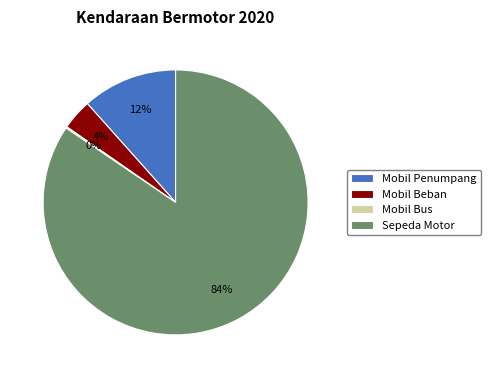

Does any single category account for the majority?

Yes